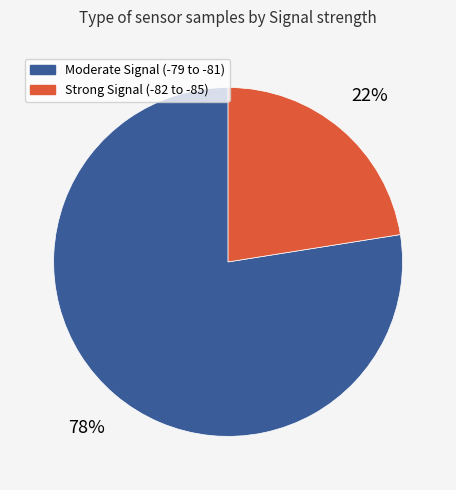

To the nearest percent, what is the average slice percentage?

50%